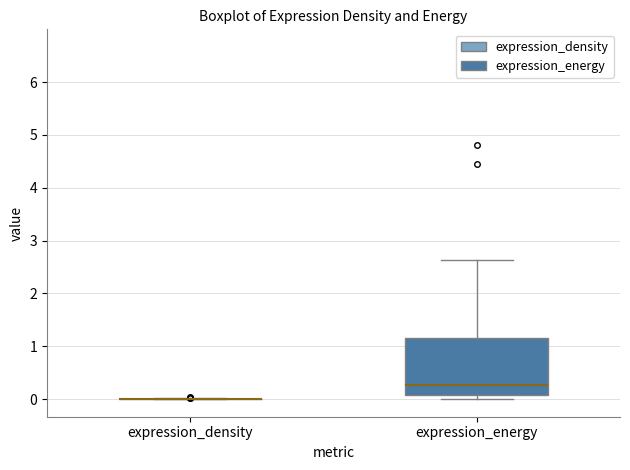

Reading left to right, read every box against the y-axis: the position of its median line, the range the box covers, and the ends of its whiskers. The values are not printed on the chart, so give them approximately, as read against the axis.

expression_density: box collapsed to a line at 0.0, whiskers 0.0 to 0.0
expression_energy: median 0.3, box 0.1 to 1.2, whiskers 0.0 to 2.6